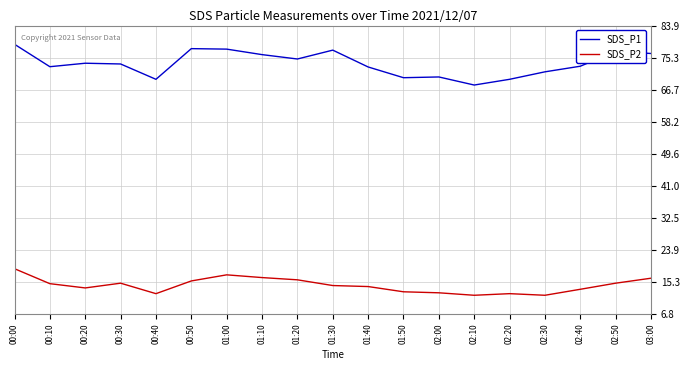

Read the SDS_P1 value at 03:00.

76.4